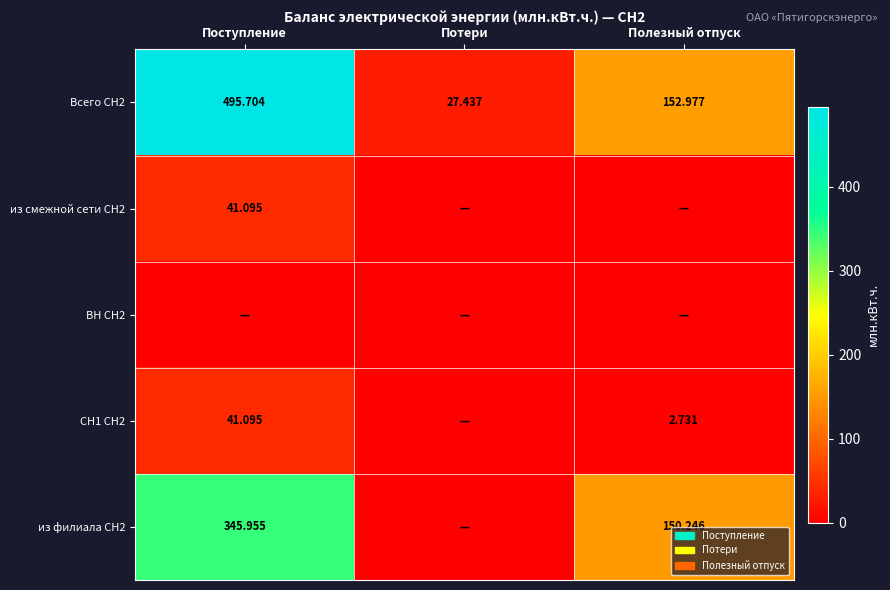

Is it true that Всего СН2 equals 153.0 at Полезный отпуск?

True